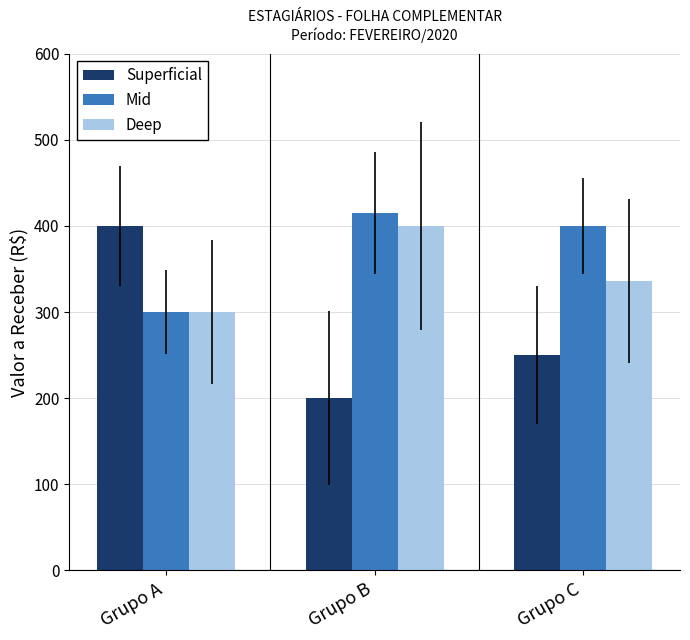

What is the total value across all series at Grupo A?

1000